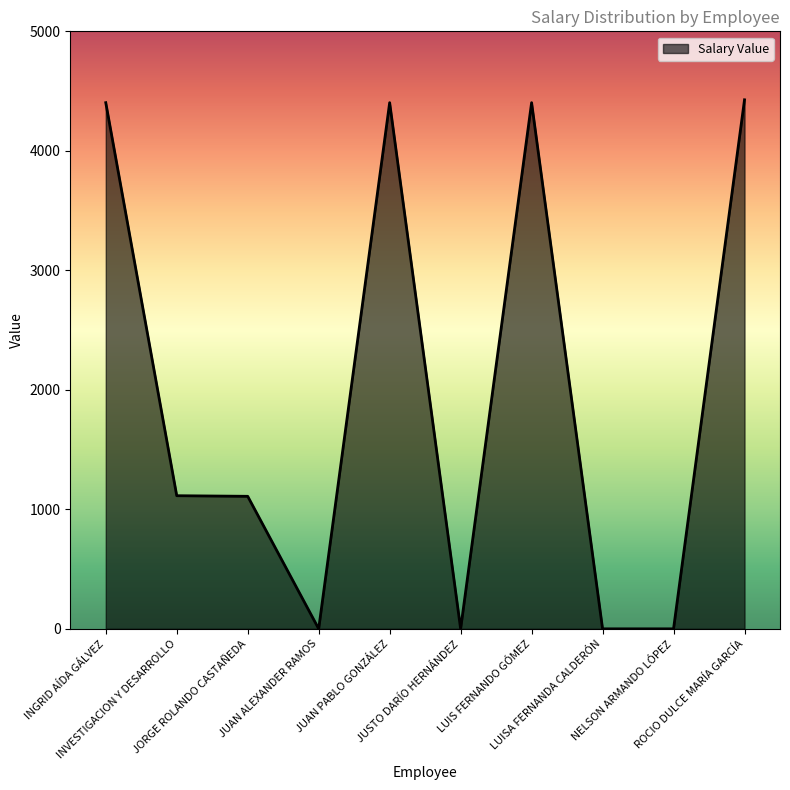

What is the label of the 2nd point from the right?

NELSON ARMANDO LÓPEZ